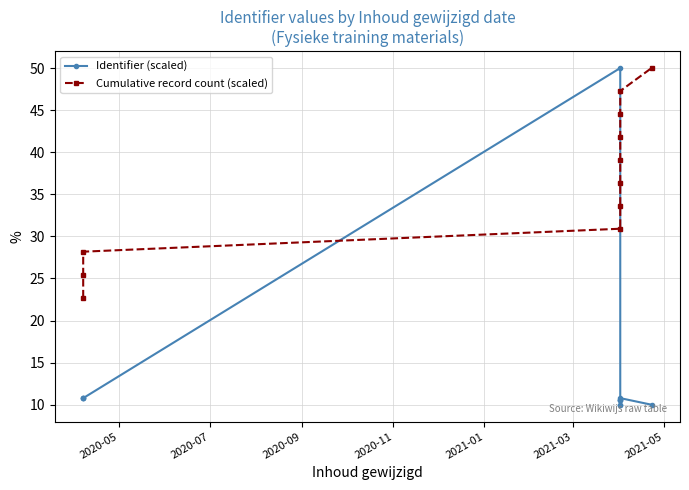

The value of Identifier (scaled) at 9 is 3.3. True or false?

False